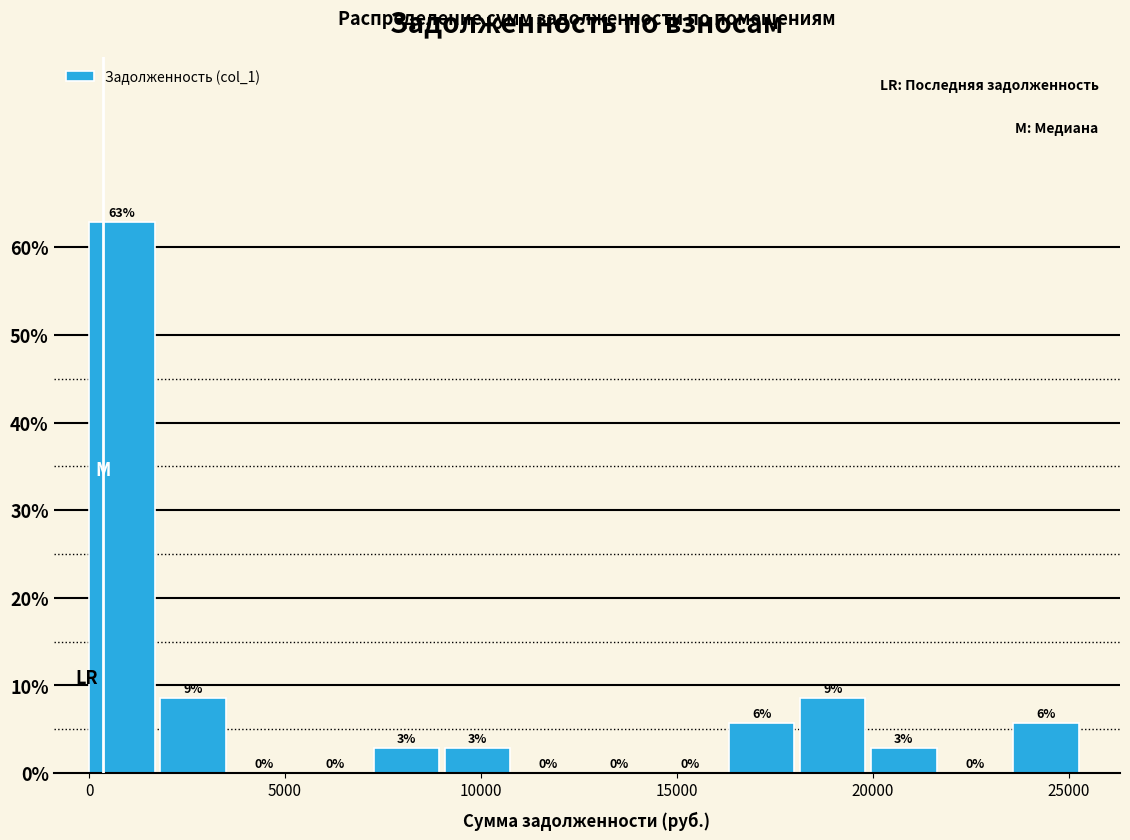

Around what value on the x-axis is the tallest bar? Give the approximate position of its centre, as read against the axis.

1000